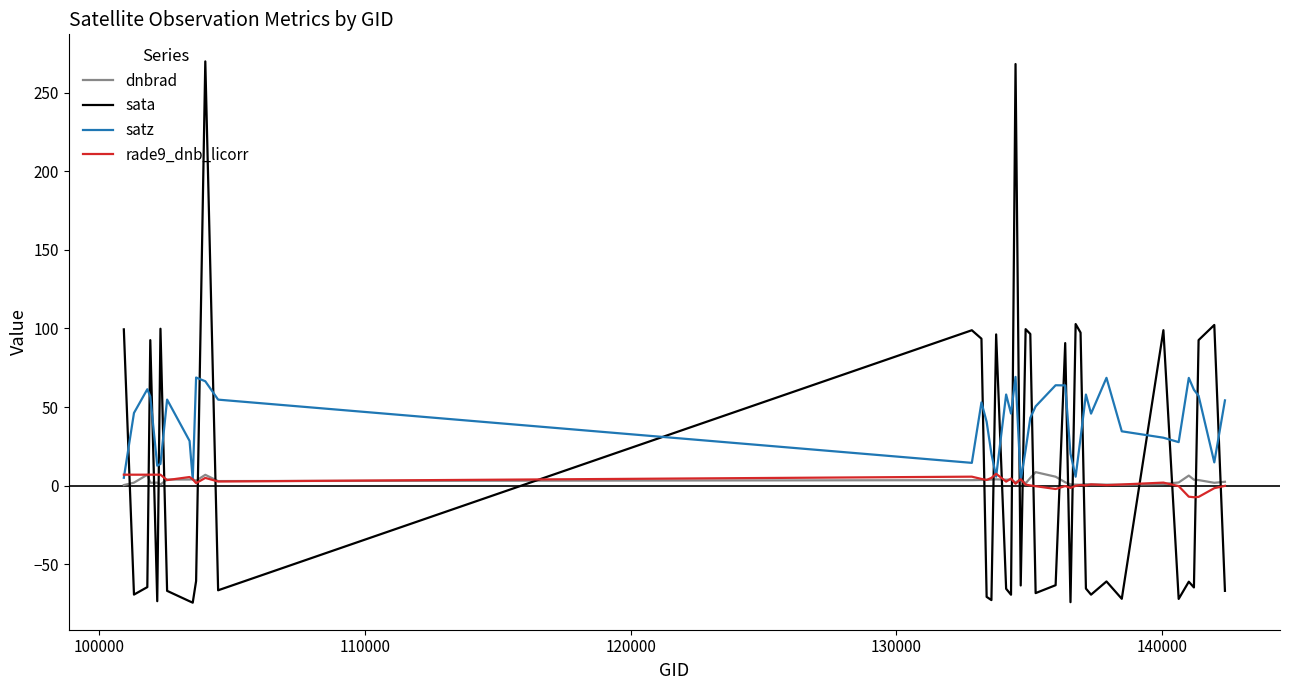

How many distinct data groups are displayed?

4